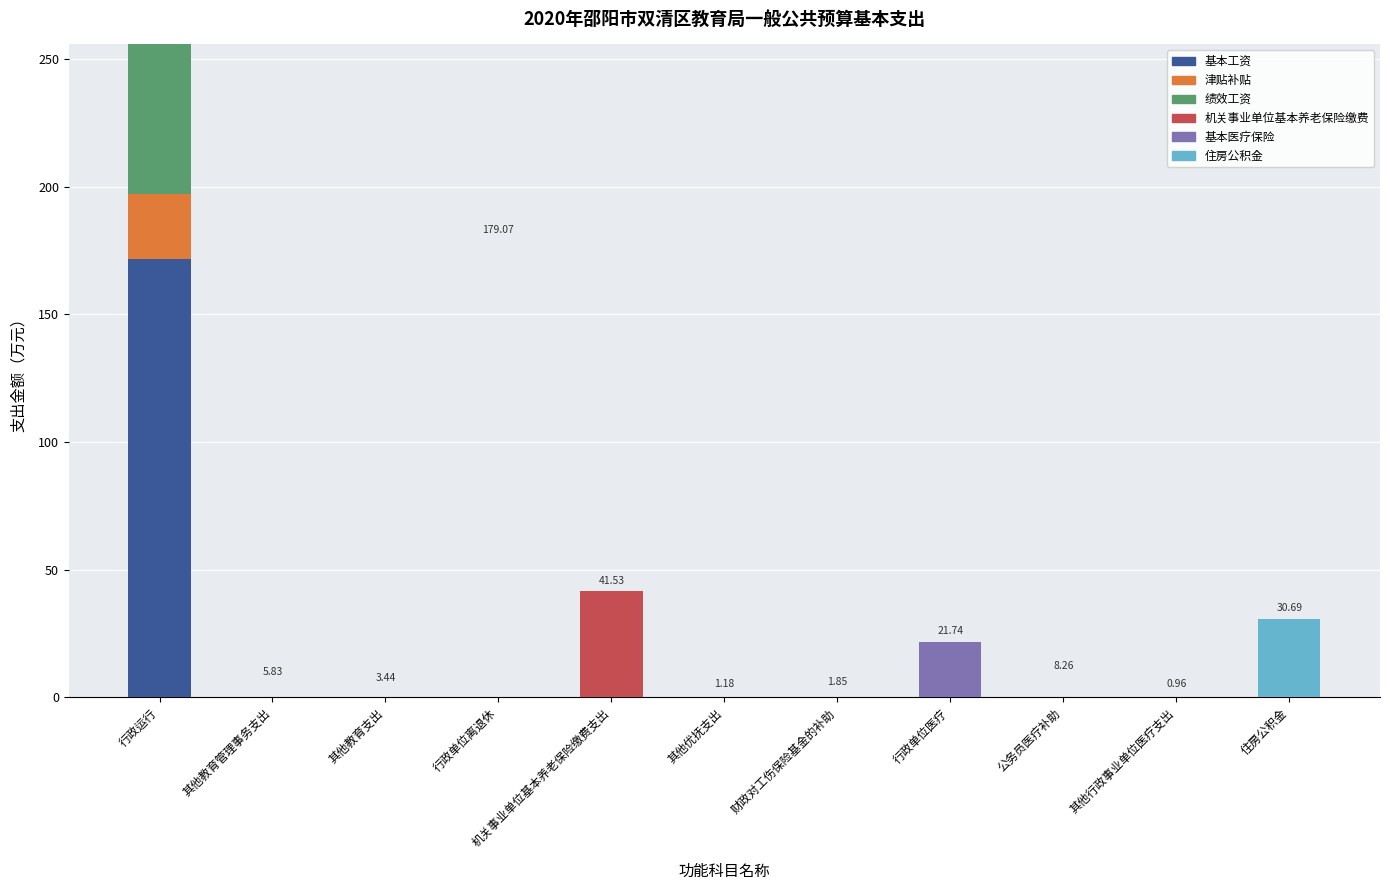

At which label does 基本工资 reach its peak?

行政运行